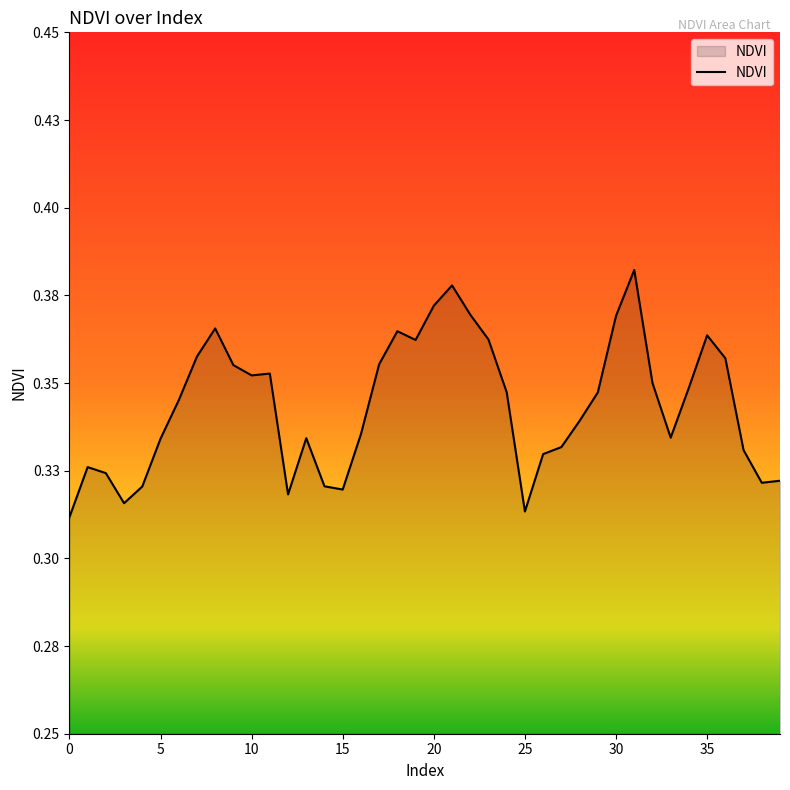

Is this an area chart (filled region under the line)?

Yes